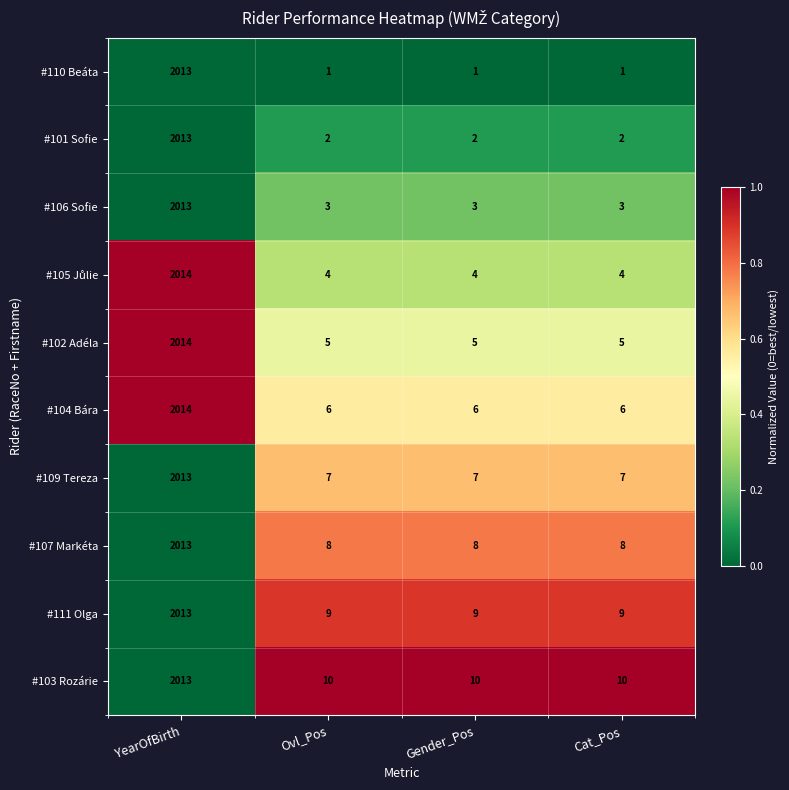

Which series has the widest spread of values?

#110 Beáta